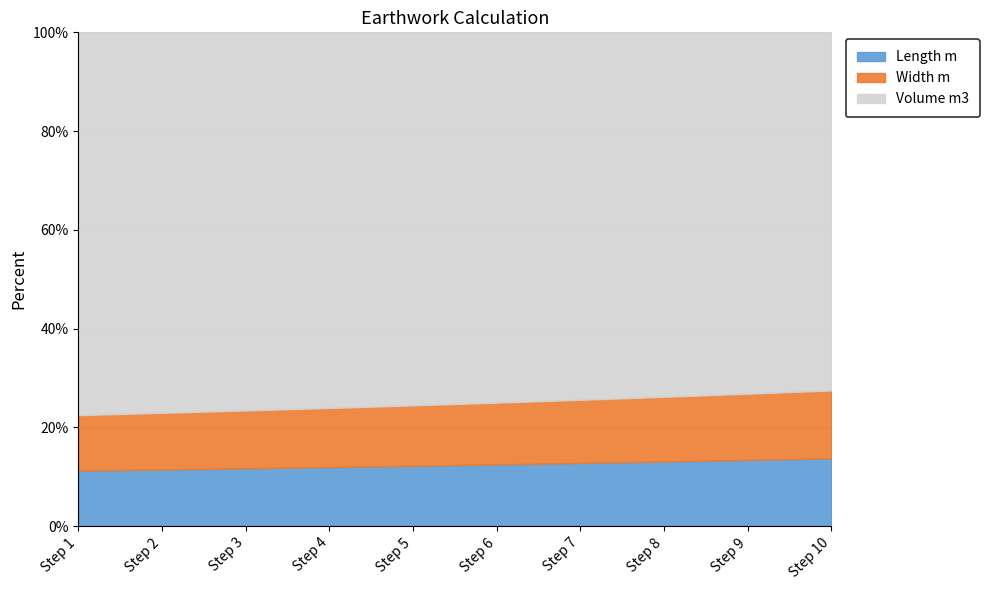

True or false: Width m and Volume m3 intersect in this chart.

False